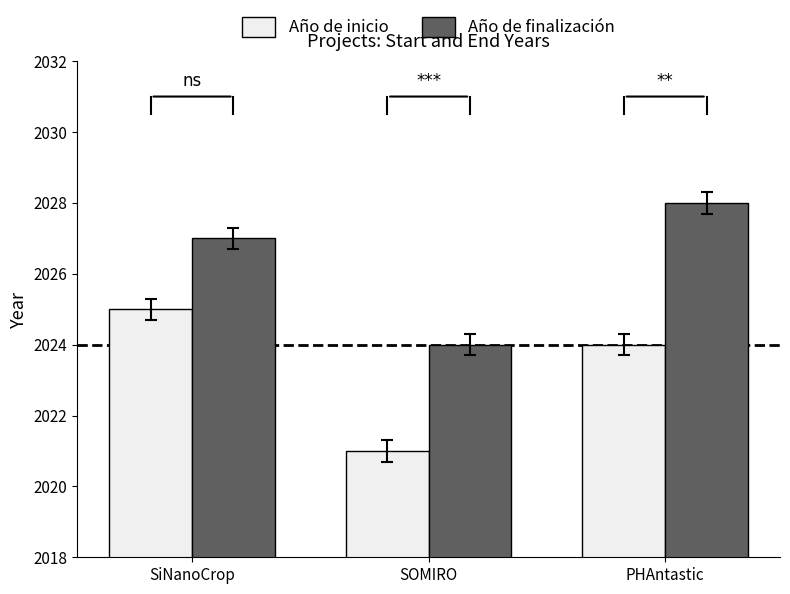

Reading right to left, extract all data points from this chart.

Año de inicio: 2024	2021	2025
Año de finalización: 2028	2024	2027